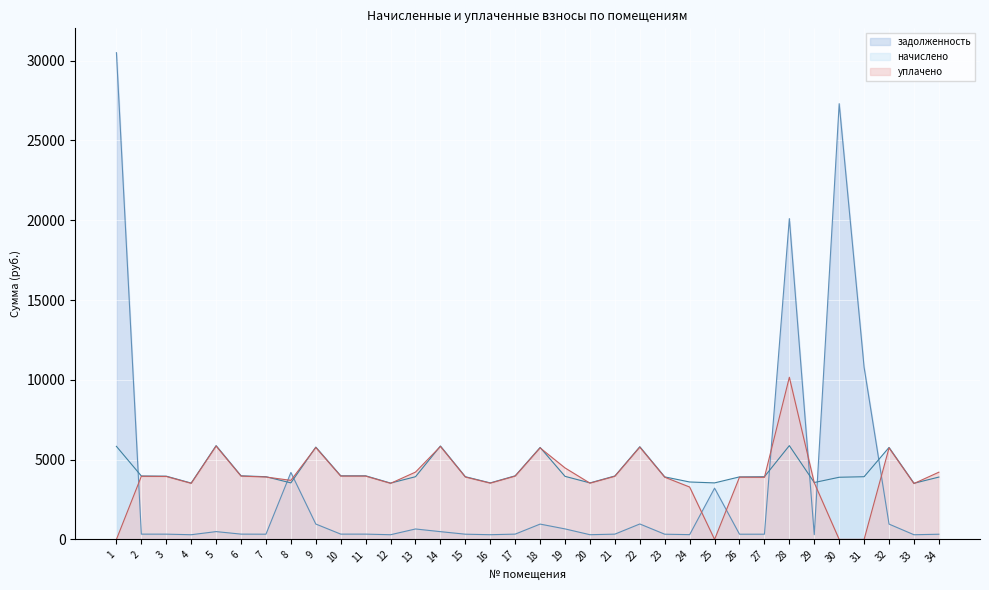

Reading right to left, extract all data points from this chart.

задолженность: 325.5	293.2	960.4	10778.9	27302.2	297.0	20102.0	327.4	326.5	3212.3	299.9	326.5	968.0	331.2	295.1	658.6	960.4	332.1	295.1	327.4	486.7	654.2	294.2	332.1	332.1	964.2	4196.9	327.4	332.1	489.7	294.2	330.2	331.2	30497.2
начислено: 3906.1	3518.9	5762.3	3928.9	3894.7	3564.5	5876.2	3928.9	3917.5	3541.7	3598.6	3917.5	5807.9	3974.4	3541.7	3951.6	5762.3	3985.8	3541.7	3928.9	5853.5	3928.9	3530.3	3985.8	3985.8	5785.1	3541.7	3928.9	3985.8	5876.2	3530.3	3963.0	3974.4	5830.7
уплачено: 4212.8	3501.9	5734.4	0.0	0.0	3547.3	10160.0	3891.0	3898.6	0.0	3281.3	3898.6	5779.8	3955.2	3524.6	4478.5	5734.4	3966.6	3524.6	3909.9	5825.2	4218.4	3513.2	3966.6	3966.6	5757.1	3700.0	3909.9	3966.6	5847.8	3513.2	3943.9	3955.2	0.0